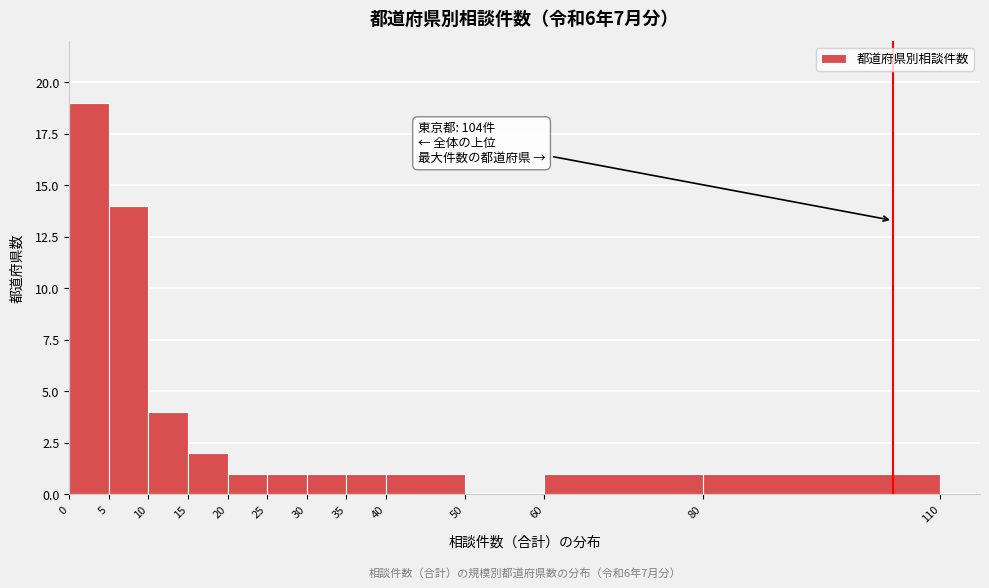

Over which range of the x-axis is the bar tallest?

0 to 5